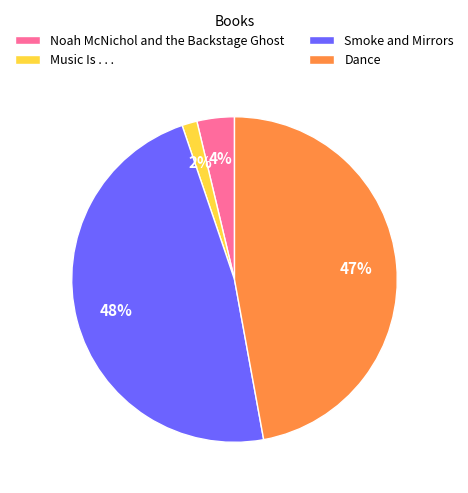

To the nearest percent, what percentage of the pie is Smoke and Mirrors?

48%